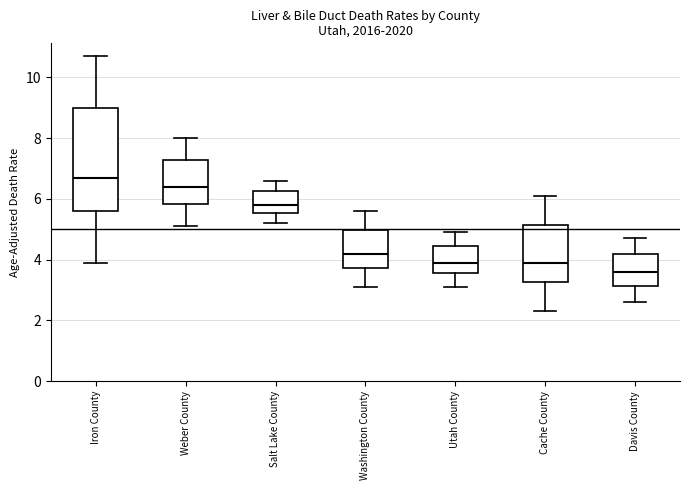

Comparing the boxes themselves (not the whiskers), which one is the tallest?

Iron County